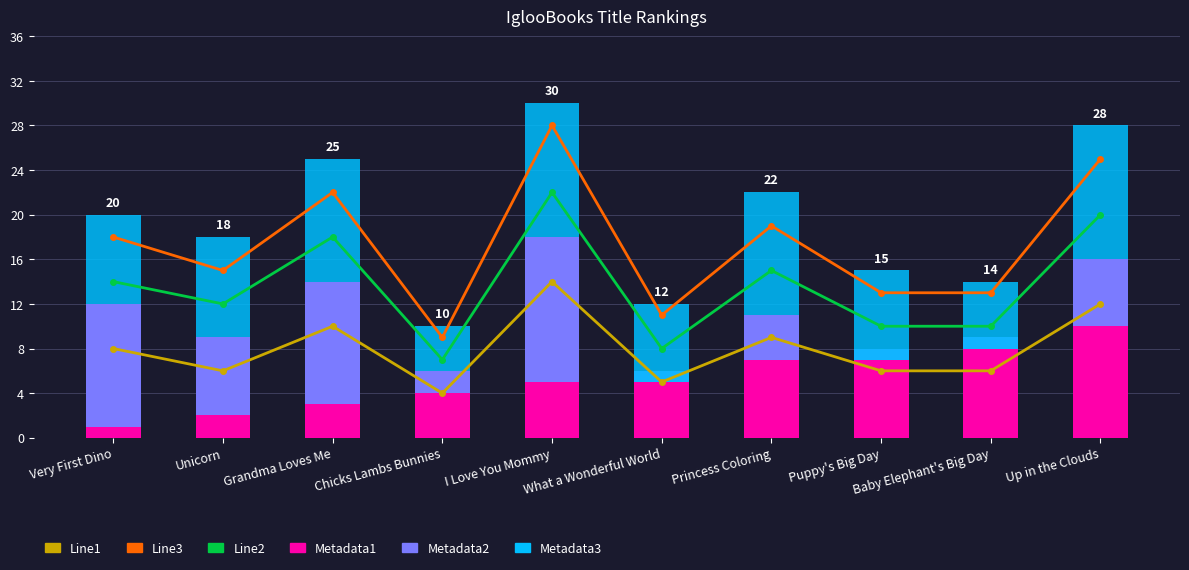

True or false: Metadata1 has a value of 11 at Princess Coloring.

False